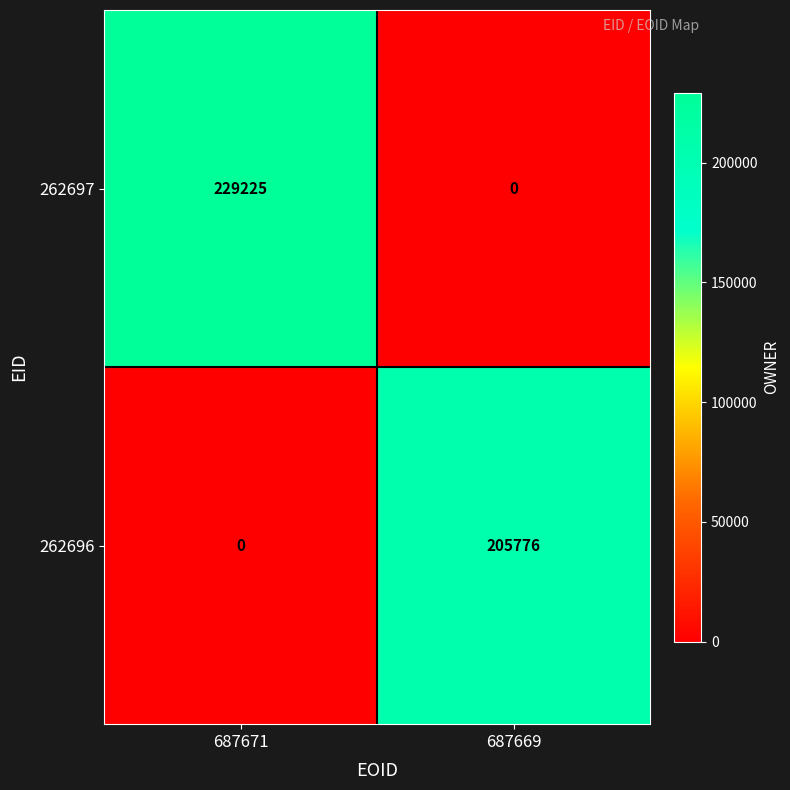

What is the total value across all series at 687669?

205776